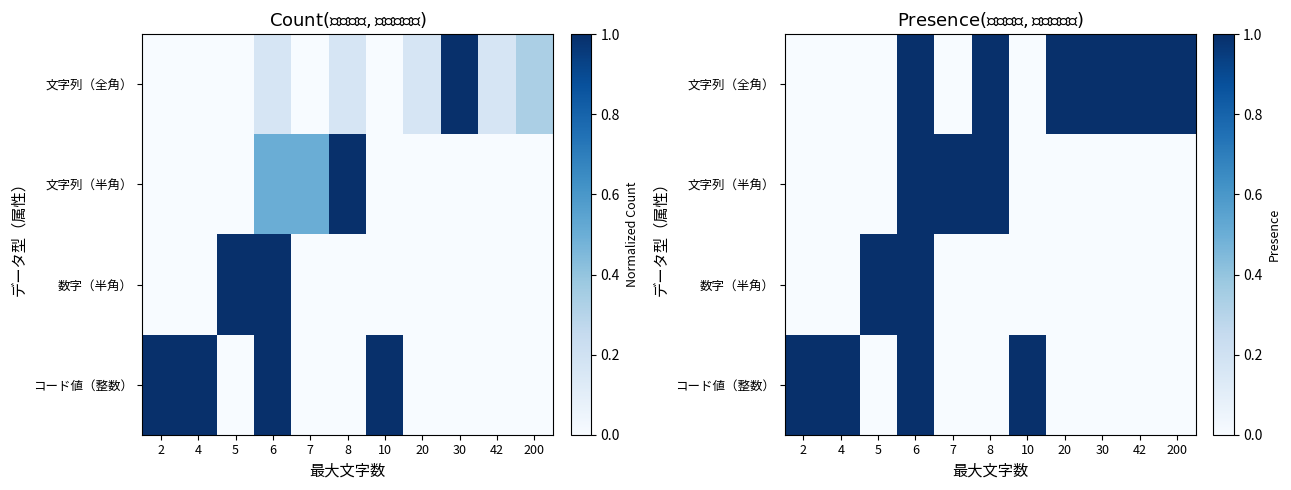

What is the sum of all コード値（整数） values?

4